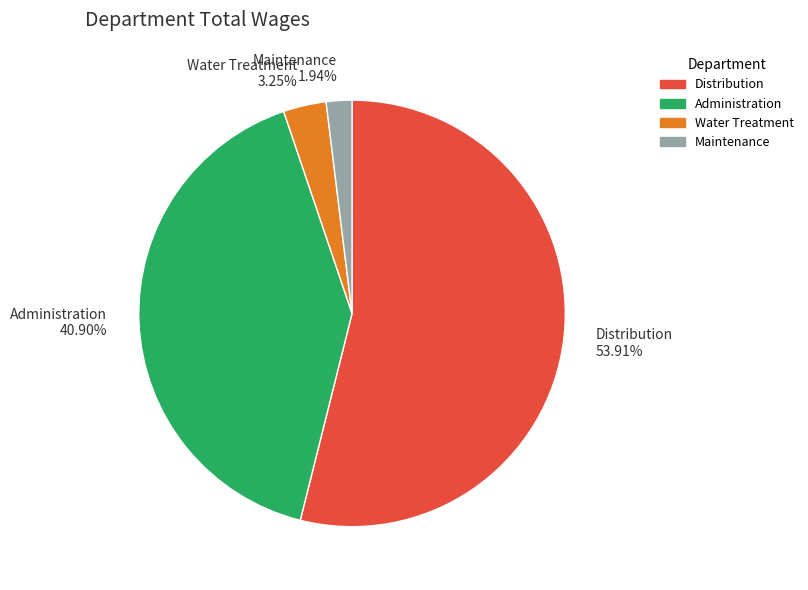

What is the smallest slice in the pie chart?

Maintenance